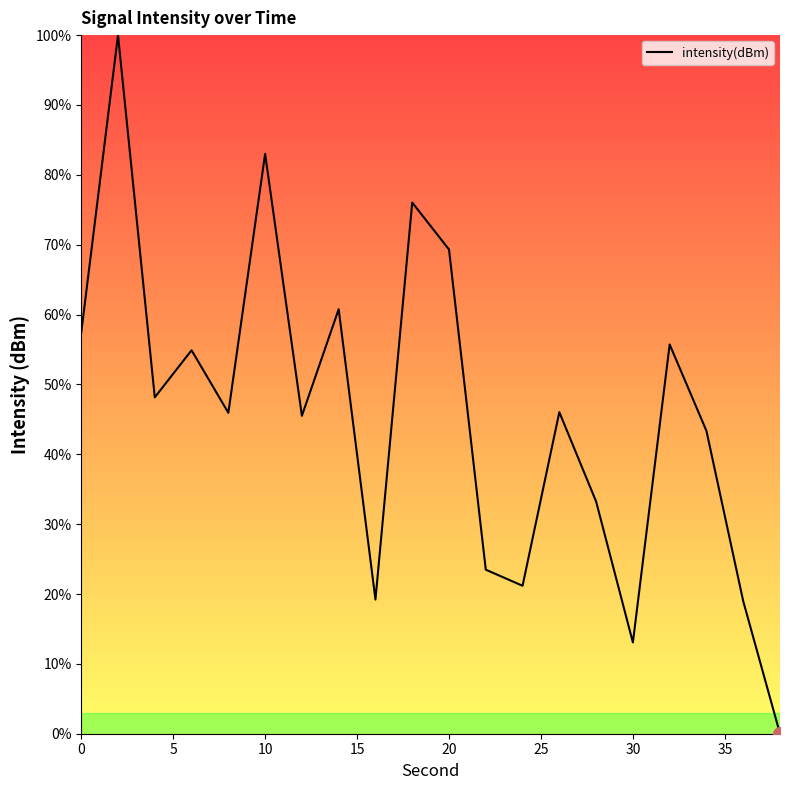

What is the maximum value shown in the chart?

100.0